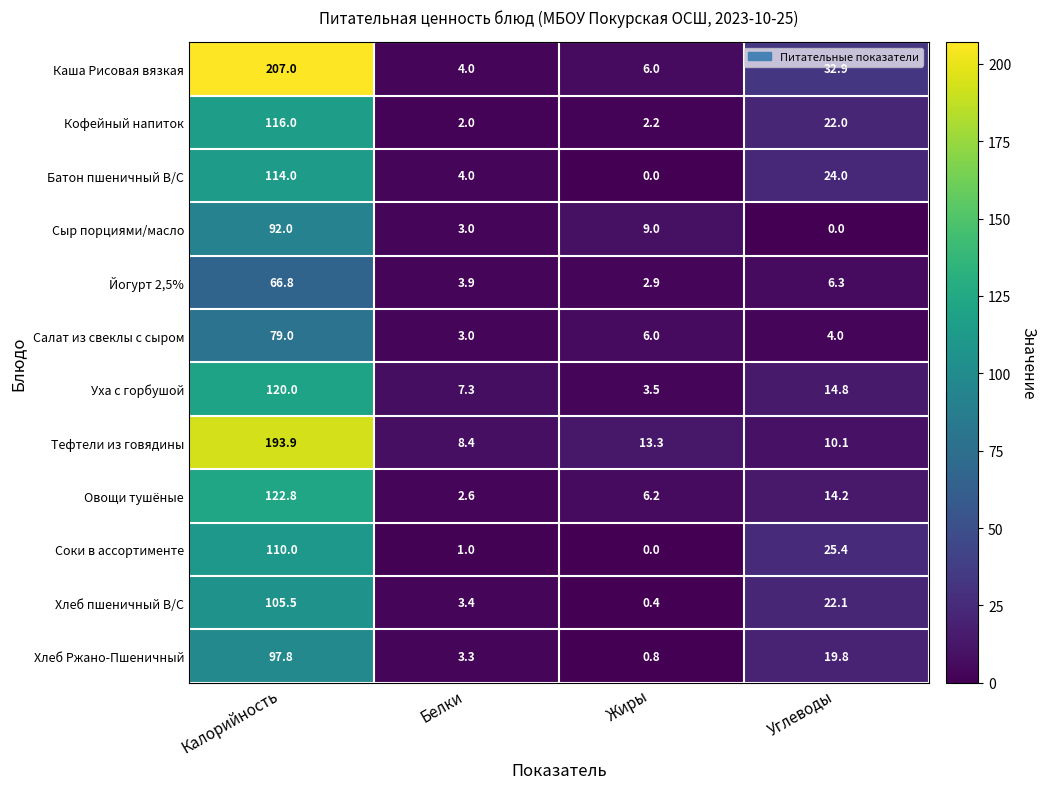

What is the maximum value for Каша Рисовая вязкая?

207.0